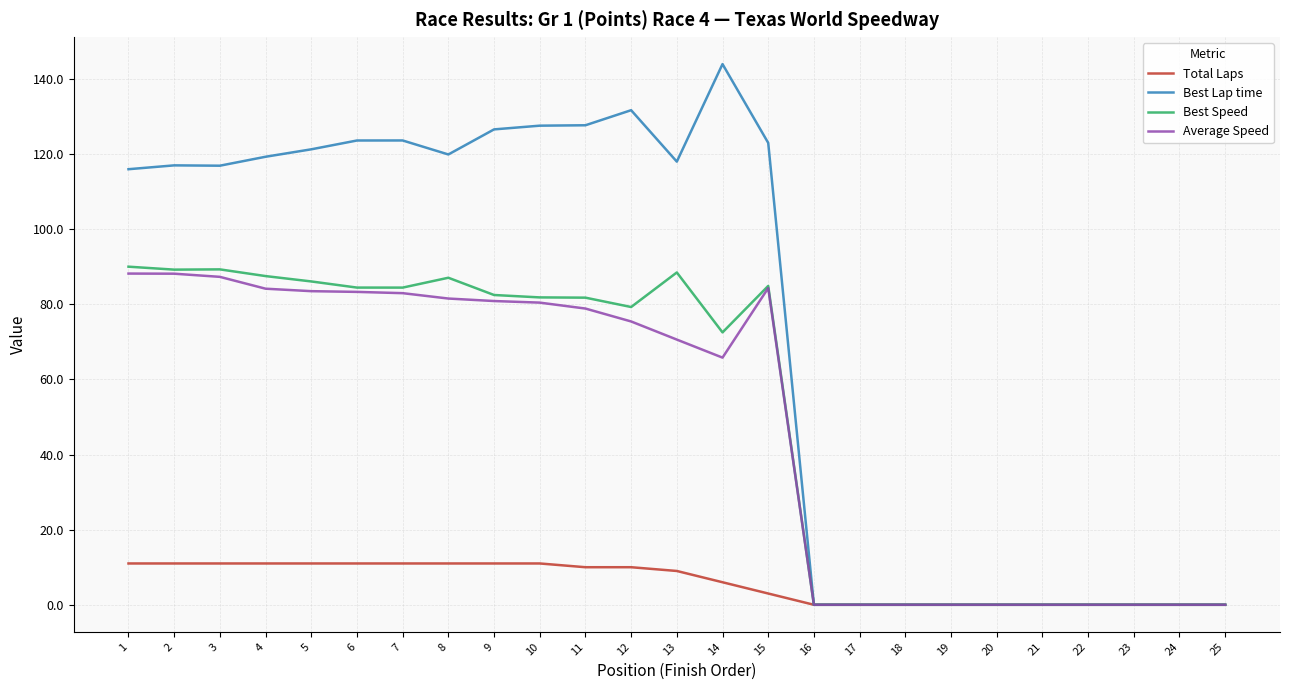

How many categories are shown in the chart?

25